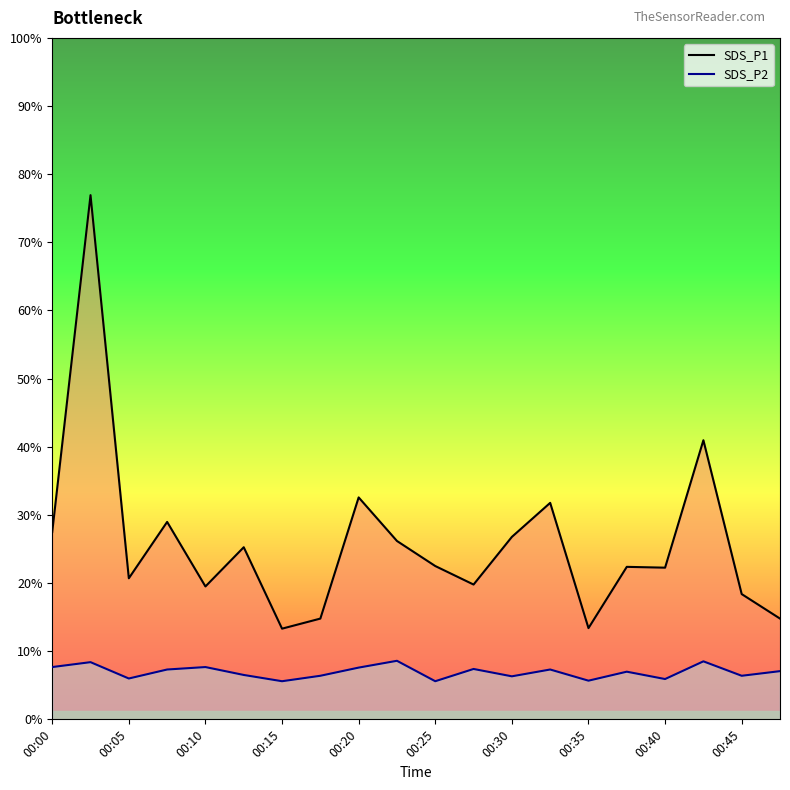

True or false: SDS_P2_line and SDS_P1_line intersect in this chart.

False